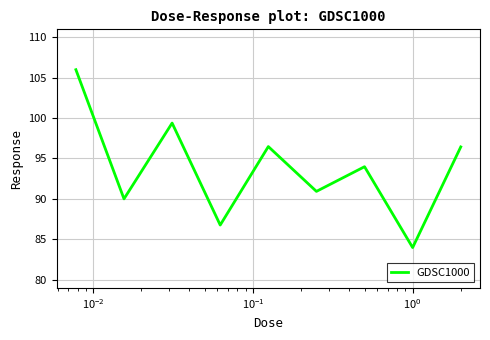

What is the maximum value shown in the chart?

106.0